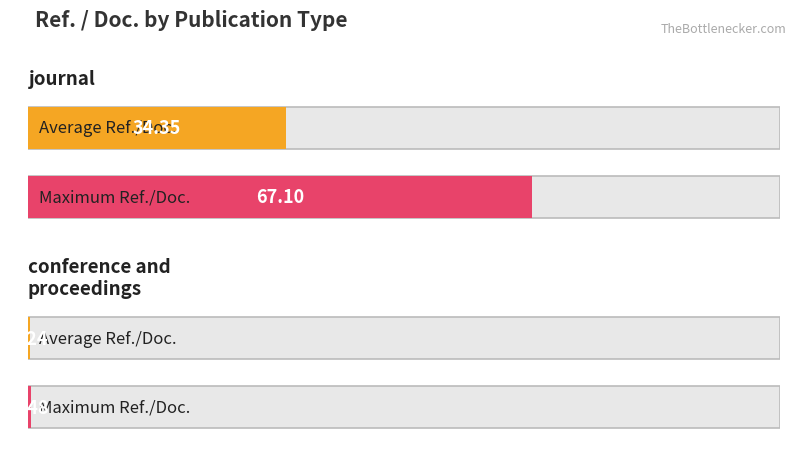

Is the value of Average utilization at conference and proceedings greater than the value of Maximum utilization at conference and proceedings?

No